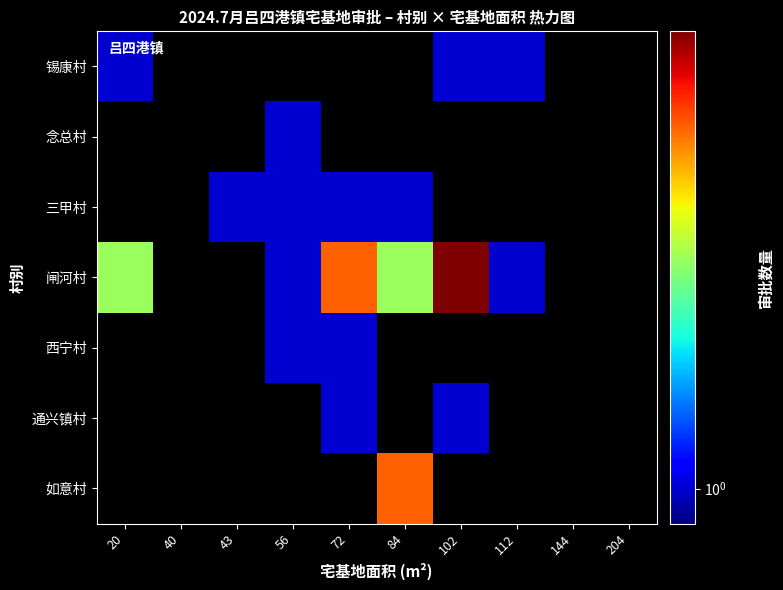

Which series has the largest range (max minus min)?

闸河村